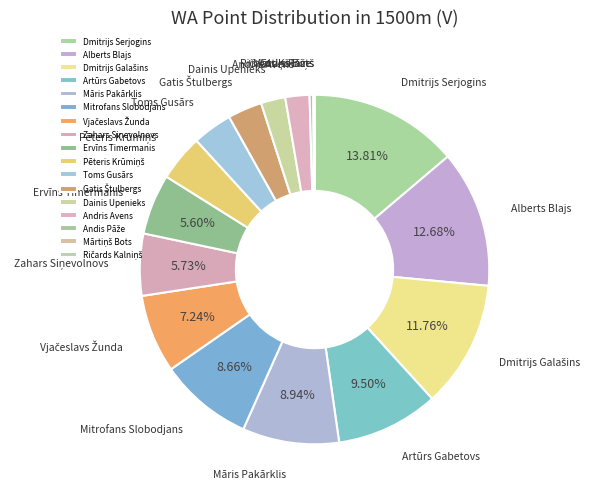

Do Māris Pakārklis and Toms Gusārs together represent more than half of the pie?

No